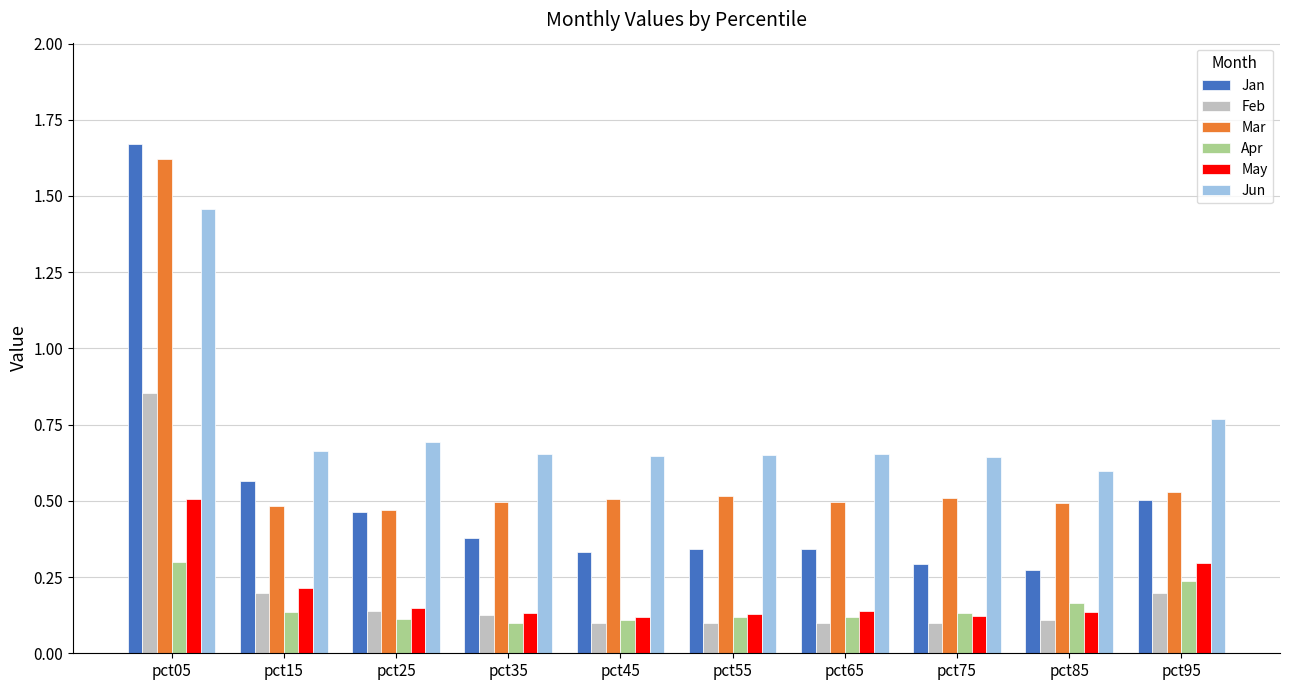

List the series in order of their peak value, highest first.

Jan, Mar, Jun, Feb, May, Apr